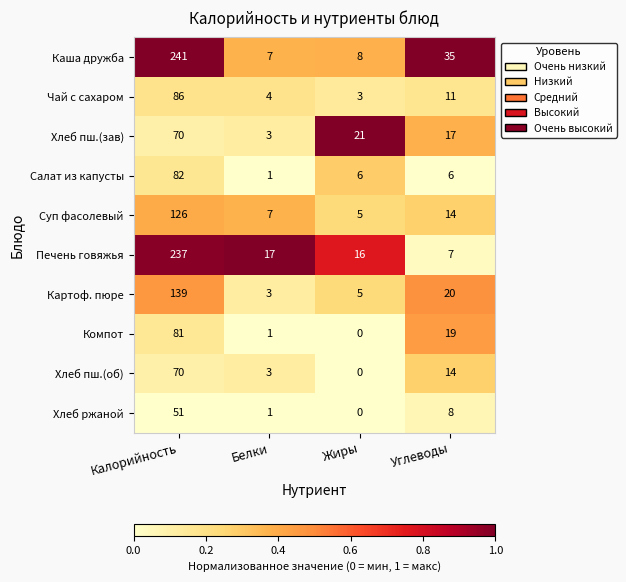

Between Жиры and Углеводы, which series saw the biggest shift?

Каша дружба